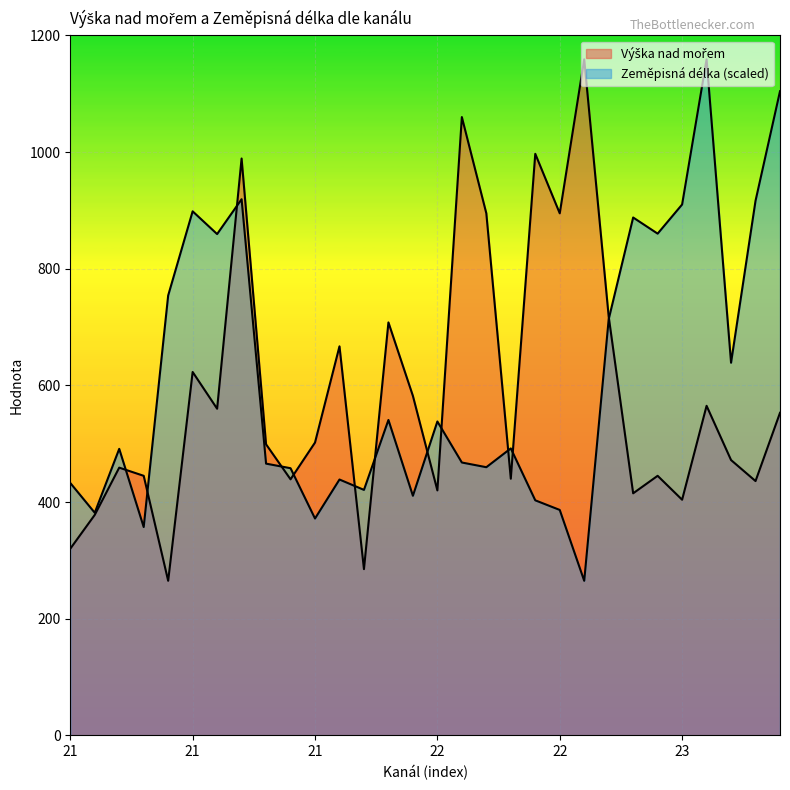

What is the smallest value displayed?

265.0